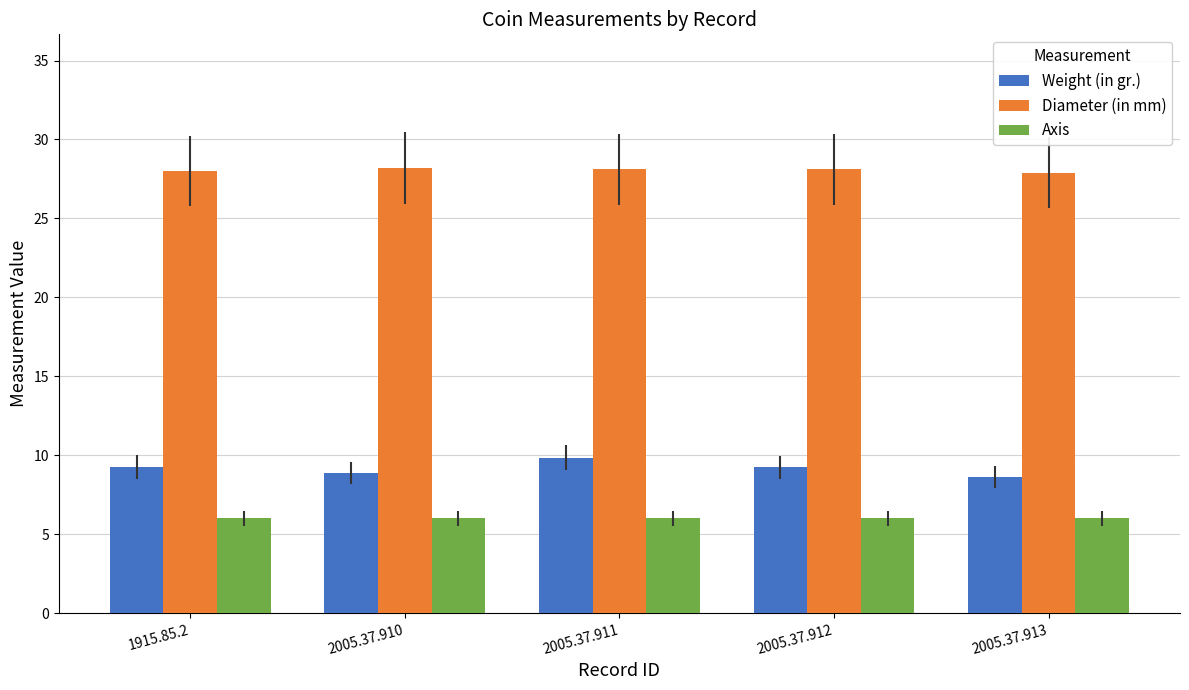

At how many categories does at least one series exceed 7?

5